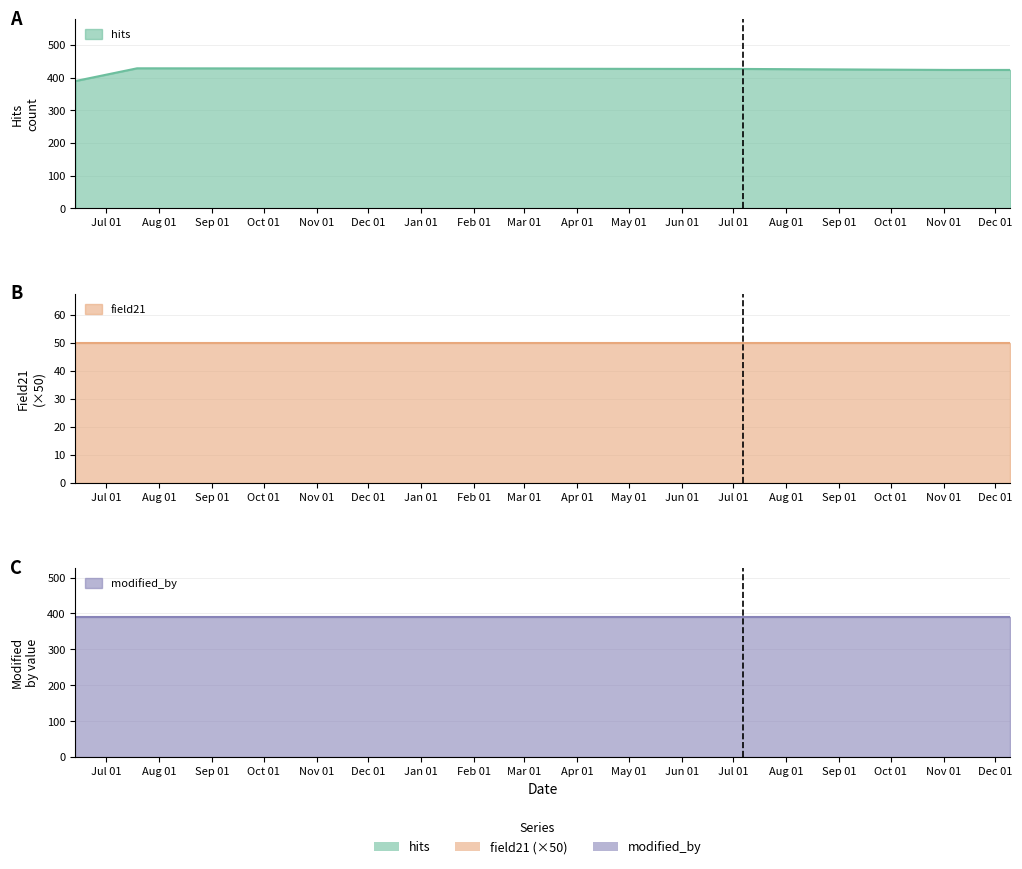

True or false: modified_by has a value of 122 at 2019-06-13.

False